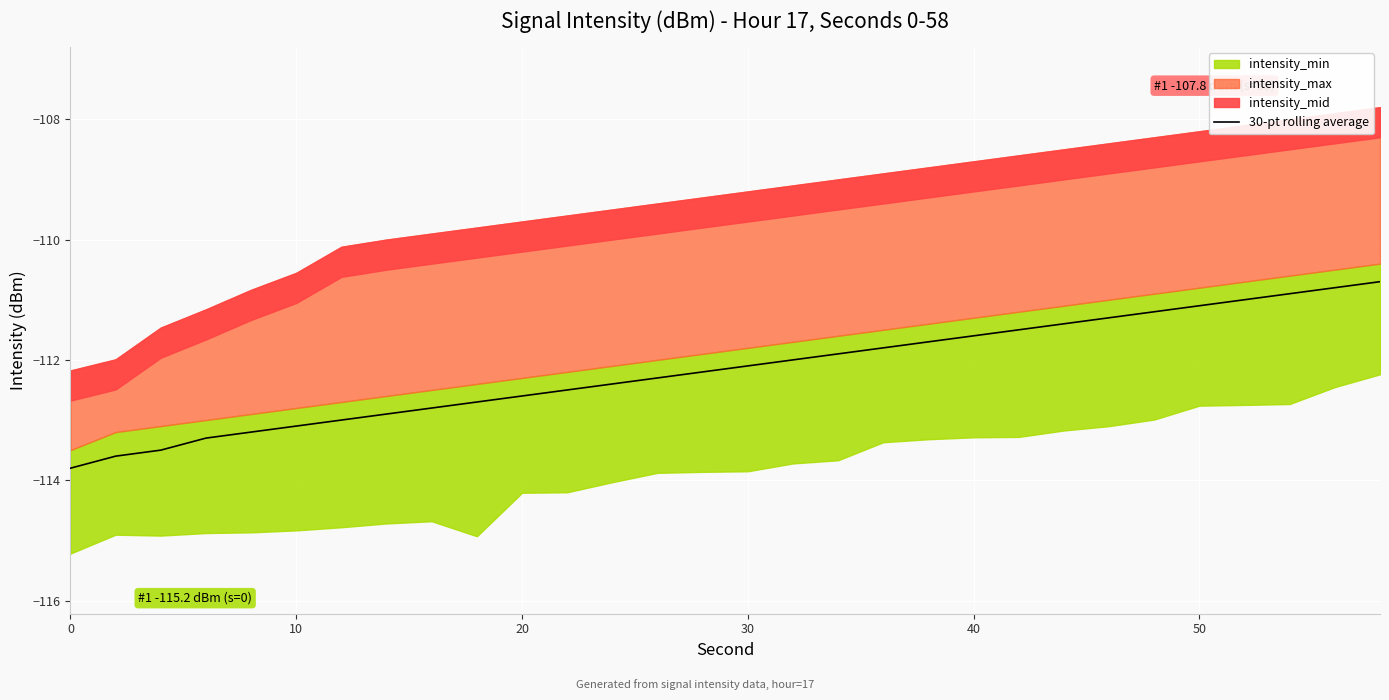

What is the difference between the maximum and minimum values?

3.1